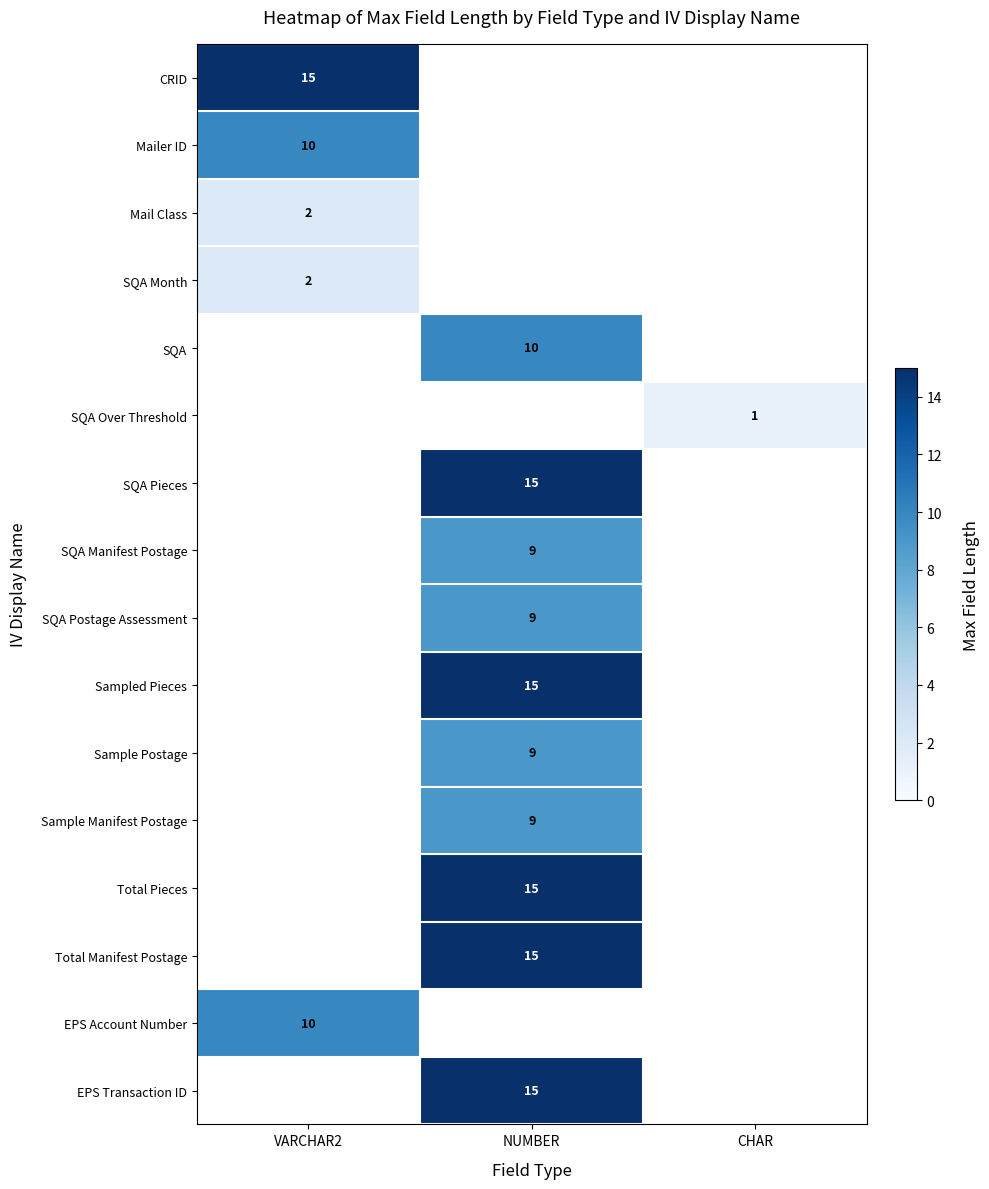

How many series are shown in this chart?

16